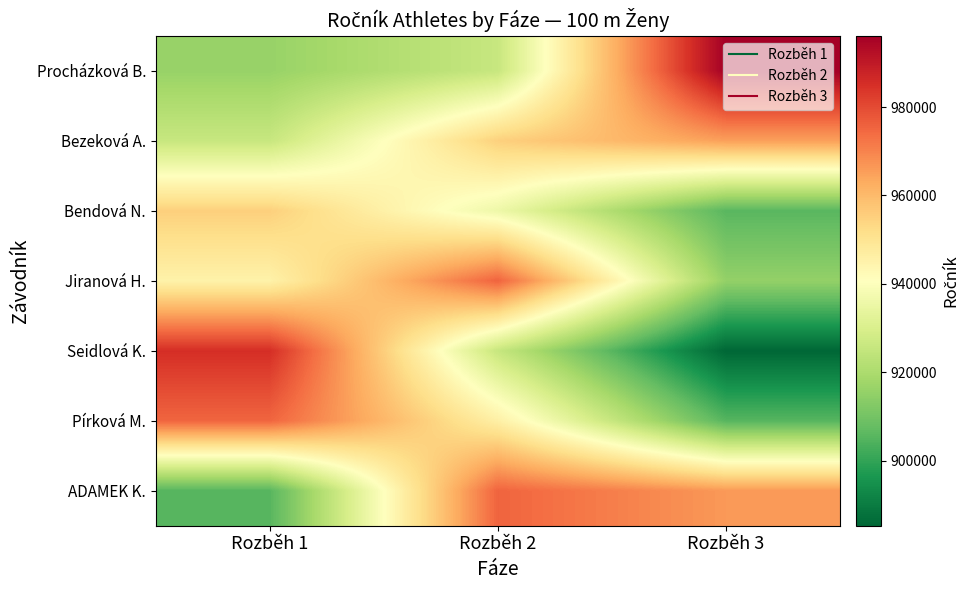

Reading left to right, transcribe all the data shown in this chart.

Procházková B.: Rozběh 1=916213	Rozběh 2=925813	Rozběh 3=996104
Bezeková A.: Rozběh 1=925813	Rozběh 2=955106	Rozběh 3=965125
Bendová N.: Rozběh 1=955305	Rozběh 2=936013	Rozběh 3=905716
Jiranová H.: Rozběh 1=945310	Rozběh 2=975501	Rozběh 3=915501
Seidlová K.: Rozběh 1=985406	Rozběh 2=925801	Rozběh 3=885324
Pírková M.: Rozběh 1=975211	Rozběh 2=946124	Rozběh 3=905330
ADAMEK K.: Rozběh 1=905330	Rozběh 2=975402	Rozběh 3=966221